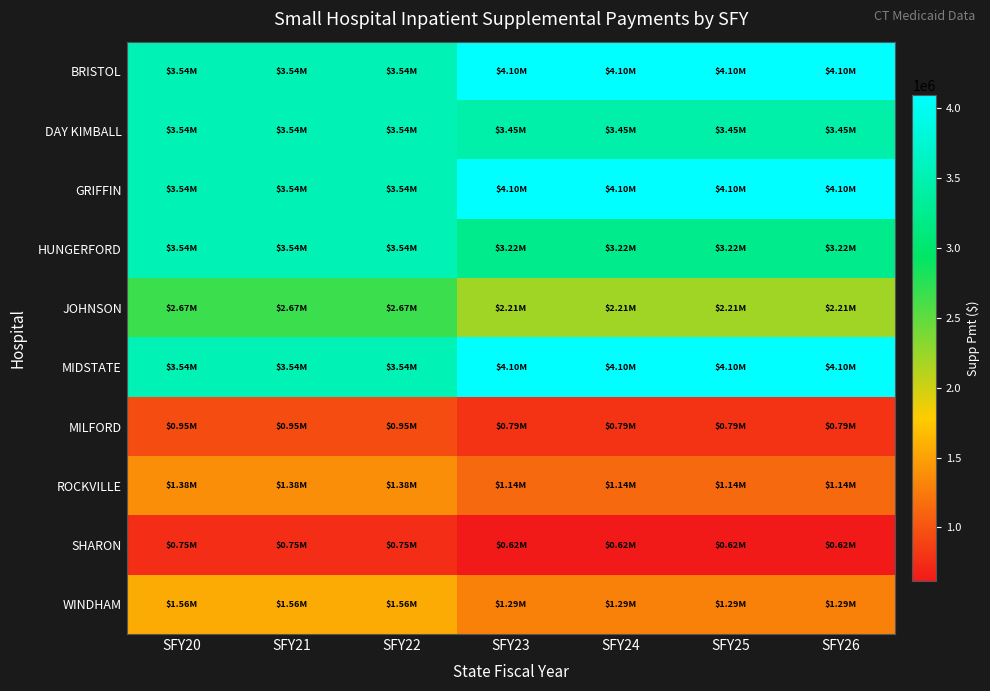

At which category does the chart reach its minimum across all series?

SFY23